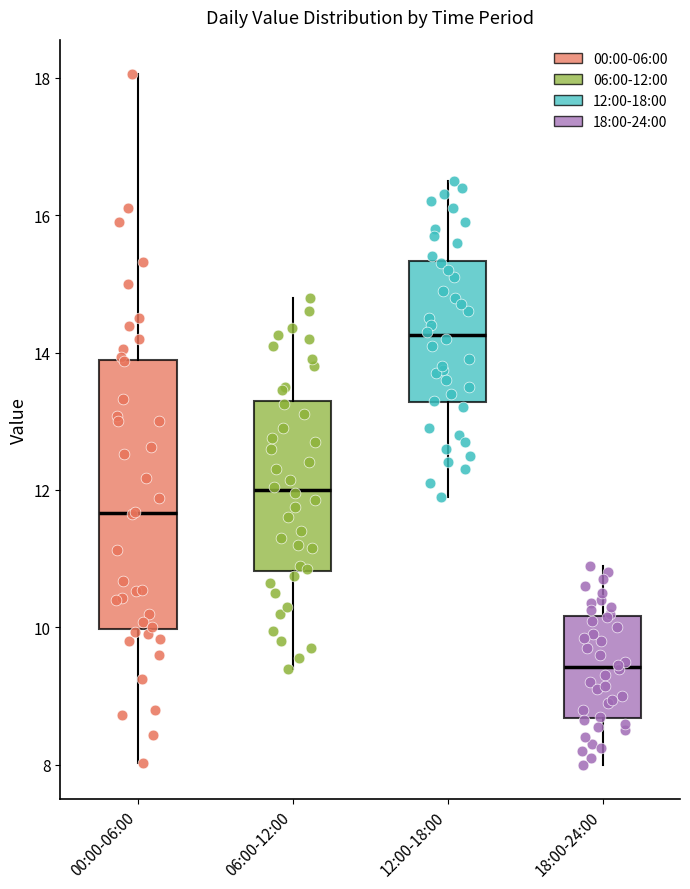

Which box has the lowest median line?

18:00-24:00